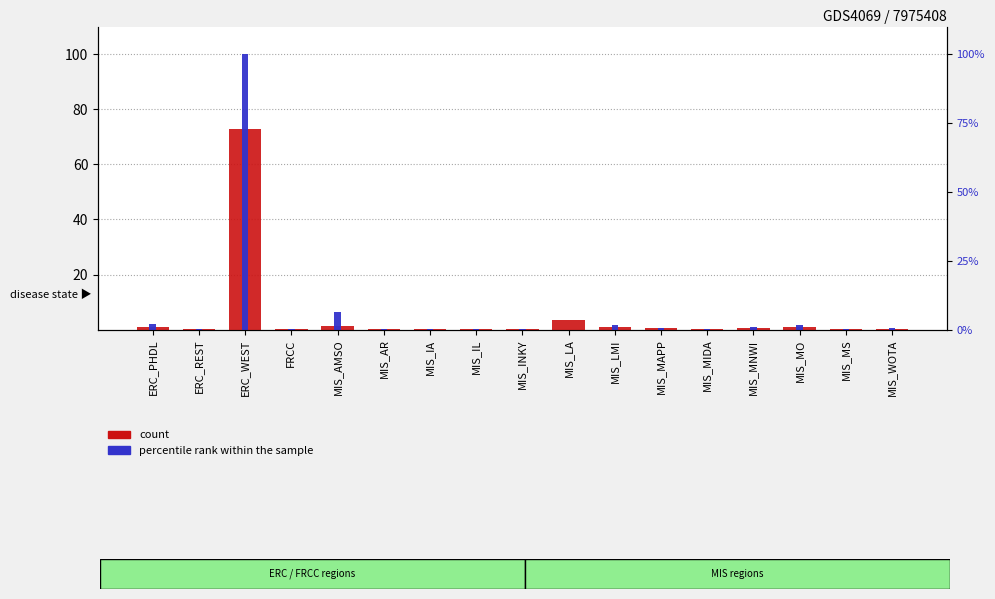

Is it true that Cost Class 1 equals 73.0 at ERC_WEST?

True